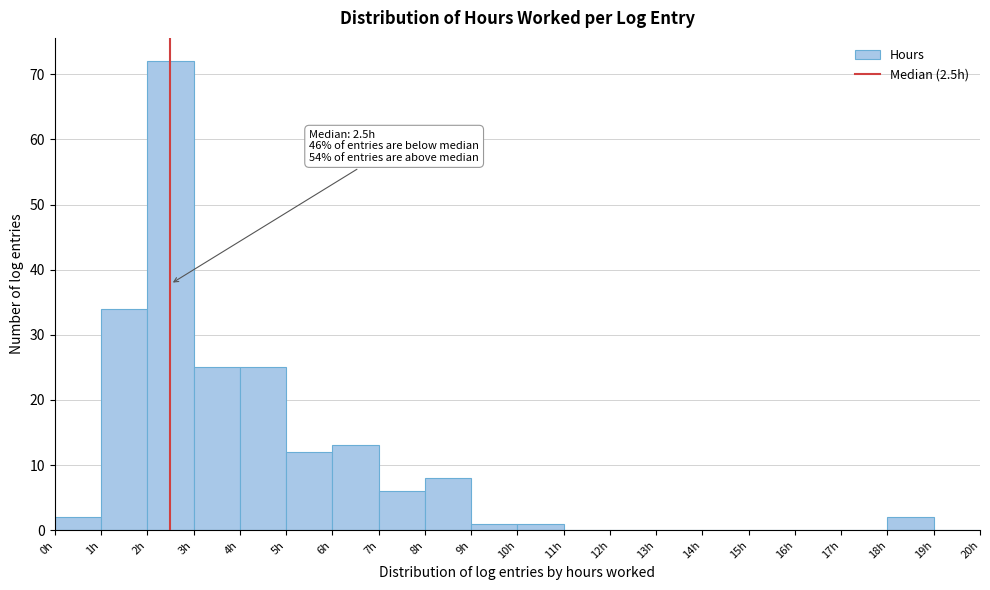

Over which range of the x-axis is the bar tallest?

2 to 3